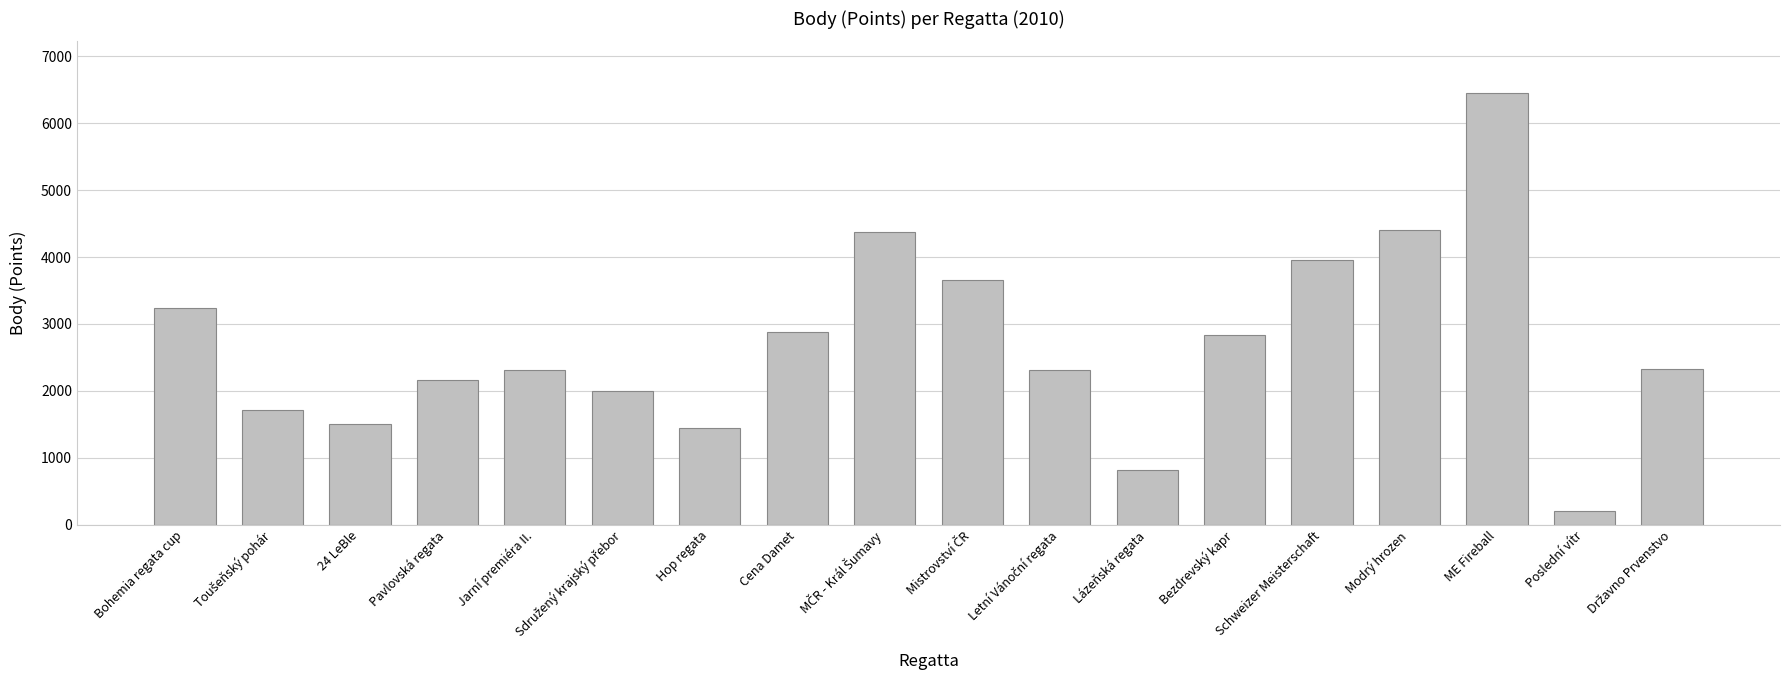

True or false: the data shows 1448 at Hop regata.

True